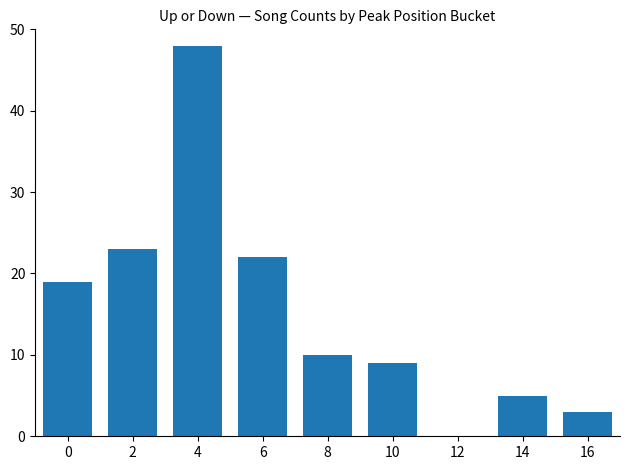

True or false: the data shows 30 at 2.

False